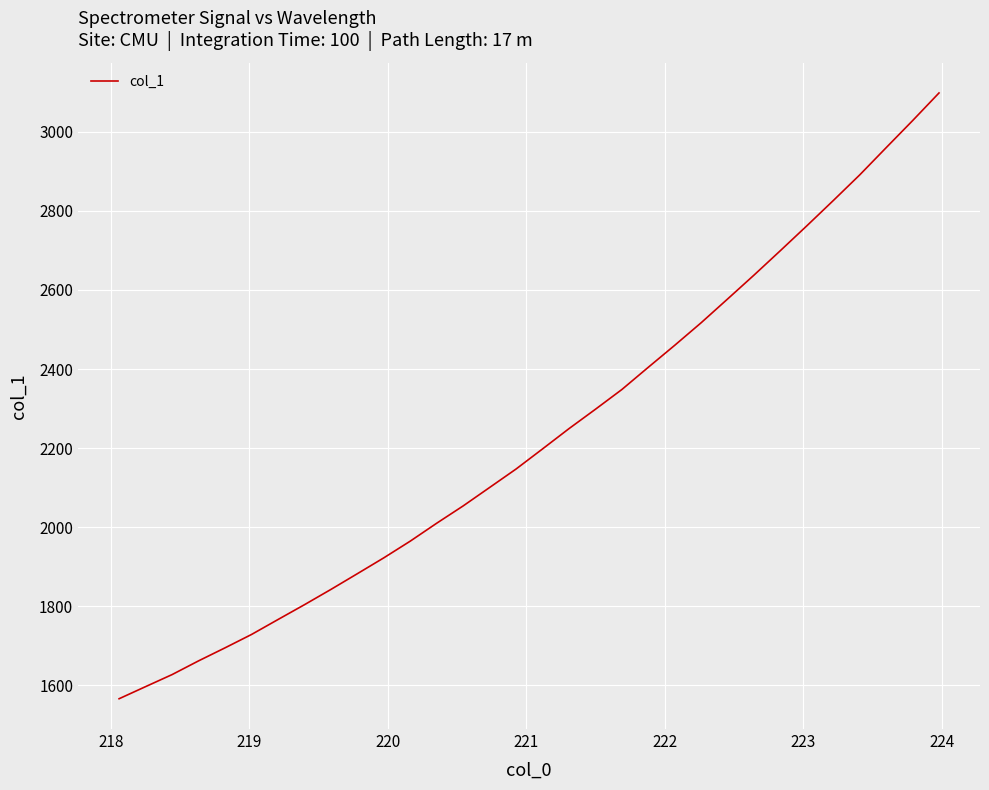

What is the difference between the maximum and minimum values?

1532.5